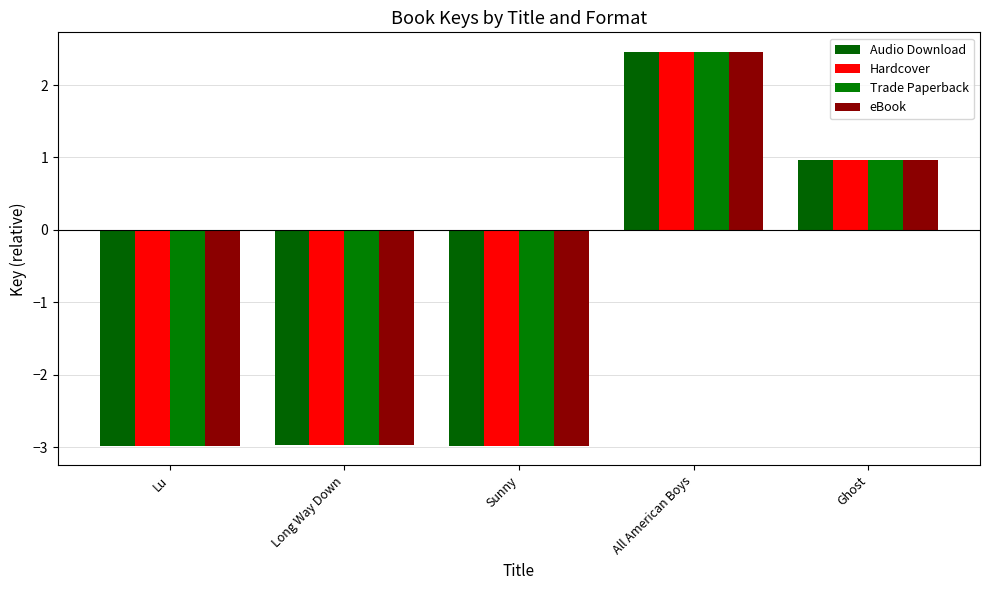

What is the difference between the second highest and minimum values in the Audio Download series?

3.9